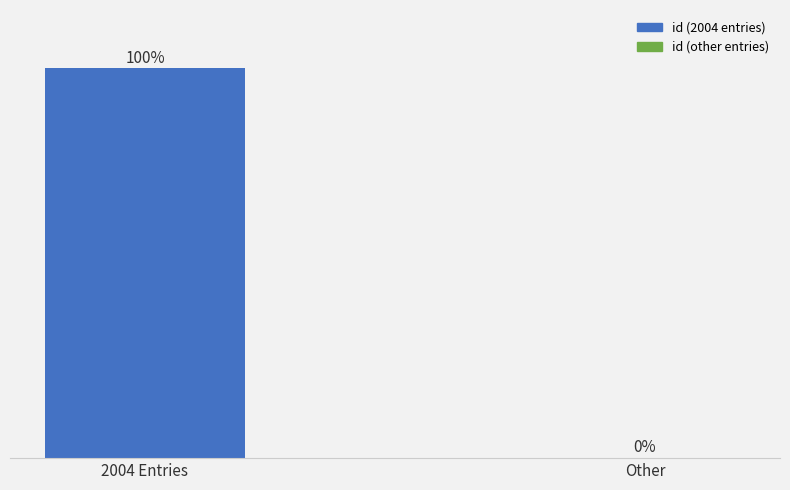

Between 2004 Entries and Other, which is larger?

2004 Entries